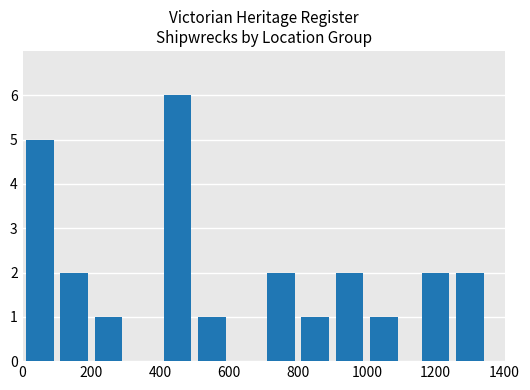

Reading left to right, transcribe all the data shown in this chart.

5	2	1	6	1	2	1	2	1	2	2